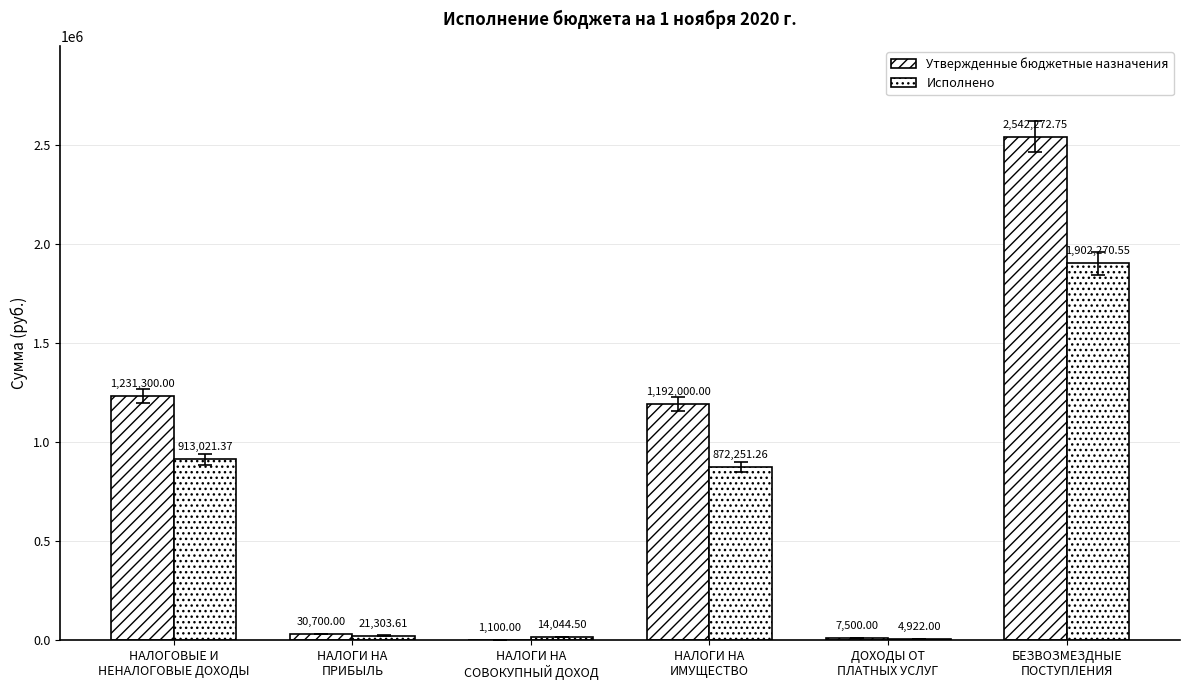

Rank the categories by Исполнено value from highest to lowest.

БЕЗВОЗМЕЗДНЫЕ
ПОСТУПЛЕНИЯ, НАЛОГОВЫЕ И
НЕНАЛОГОВЫЕ ДОХОДЫ, НАЛОГИ НА
ИМУЩЕСТВО, НАЛОГИ НА
ПРИБЫЛЬ, НАЛОГИ НА
СОВОКУПНЫЙ ДОХОД, ДОХОДЫ ОТ
ПЛАТНЫХ УСЛУГ